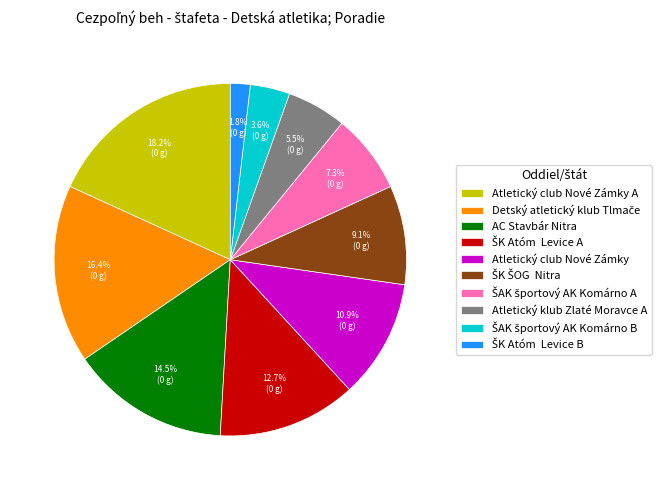

Which category has the biggest portion of the pie?

Atletický club Nové Zámky A